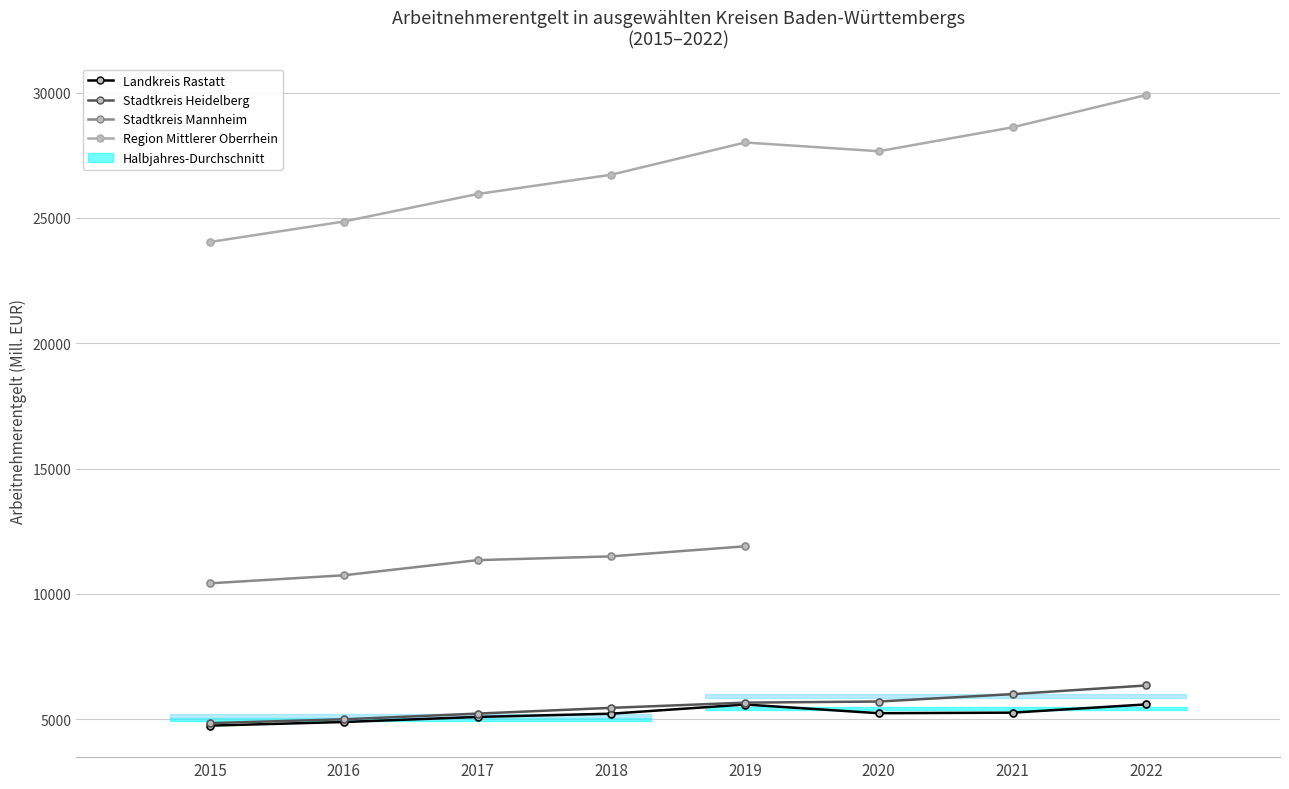

What value does the Stadtkreis Heidelberg series have at 2018?

5457.9